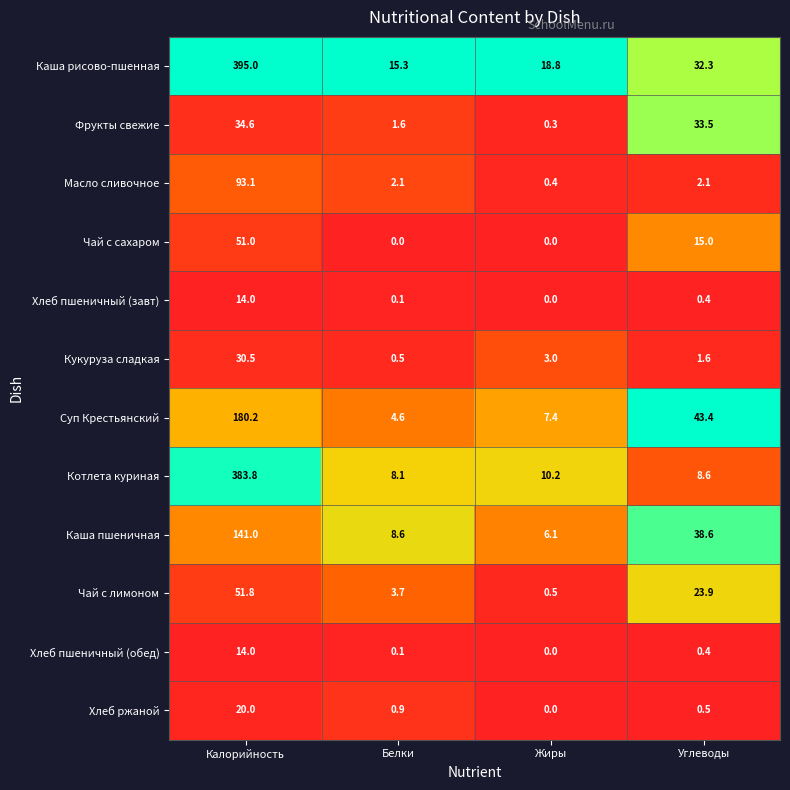

What is the spread (max minus min) of values at Углеводы?

43.0